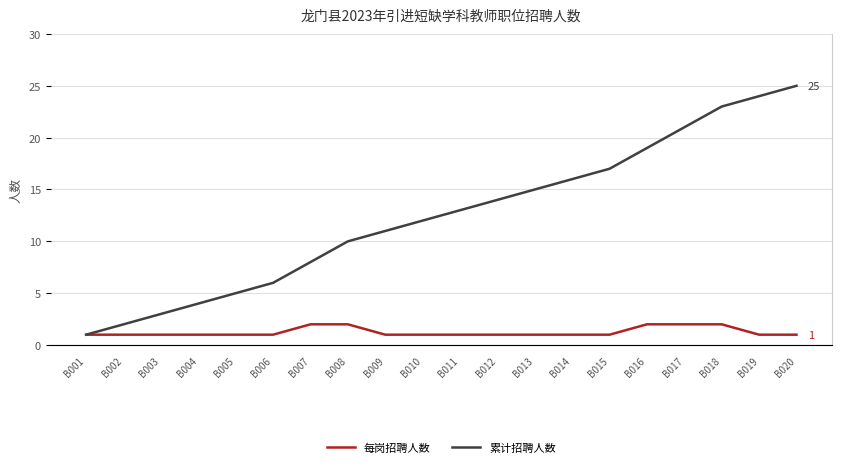

Is it true that 累计招聘人数 equals 23 at B018?

True